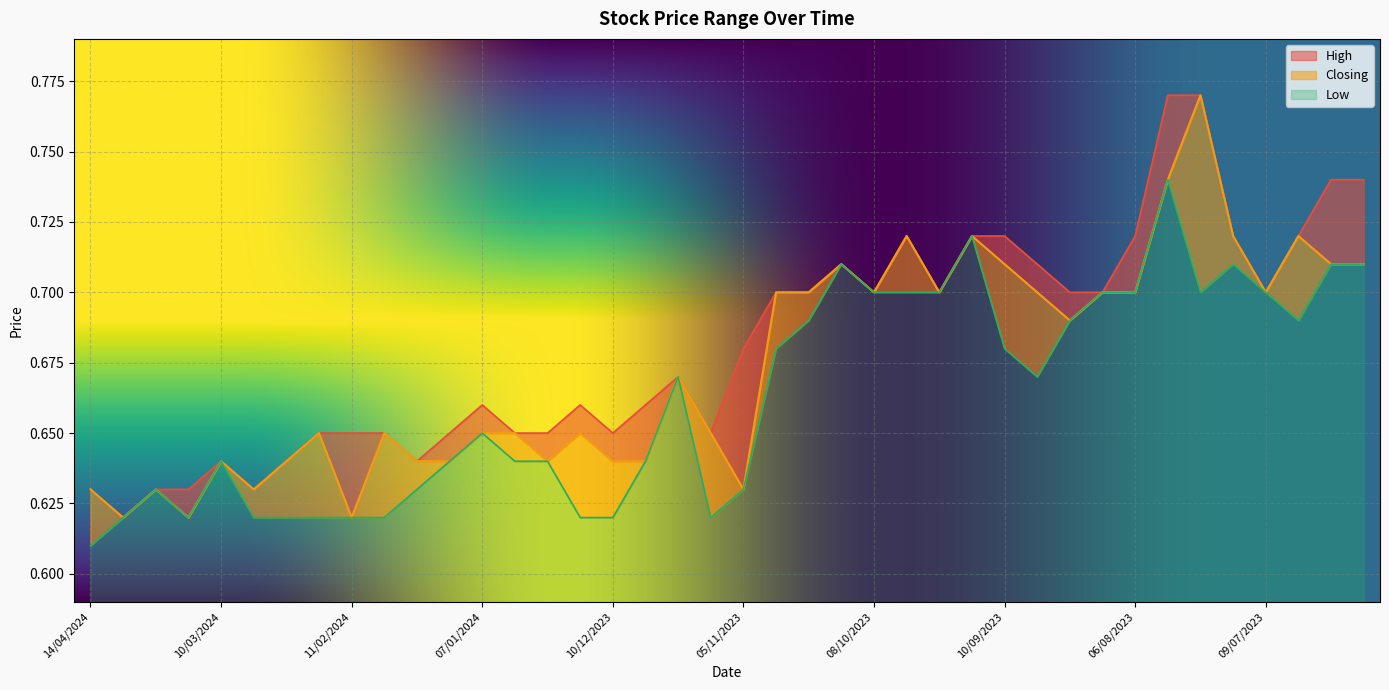

What is the sum of all Low values?

26.5